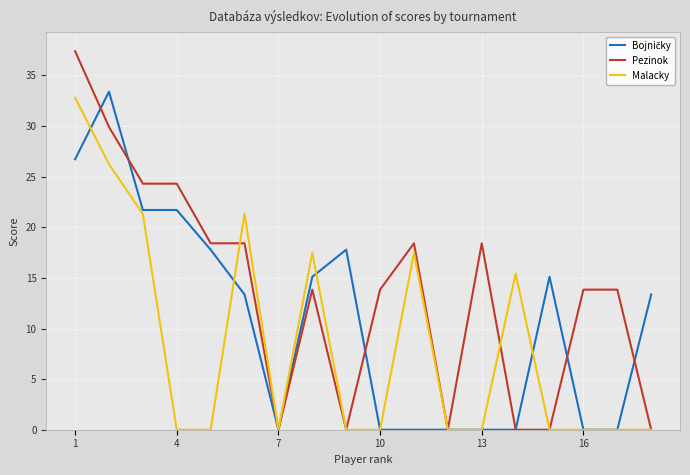

Which series has the largest total across all categories?

Pezinok